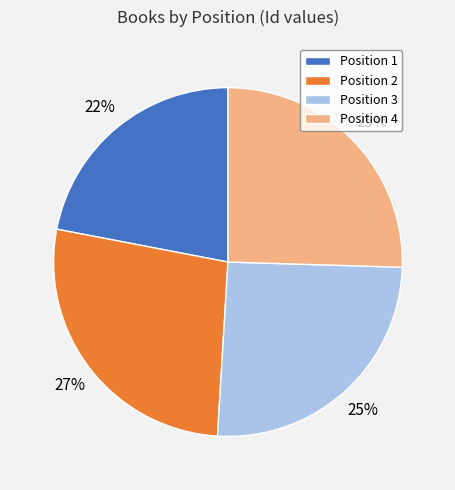

Is Position 1 the majority of the pie?

No